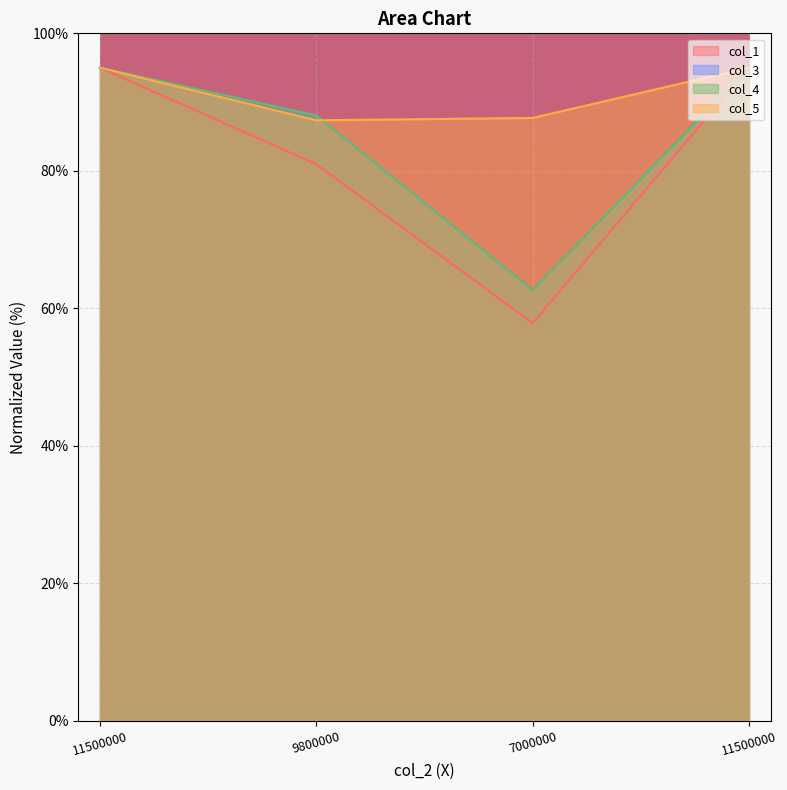

What is the label of the 2nd point from the left?

9800000